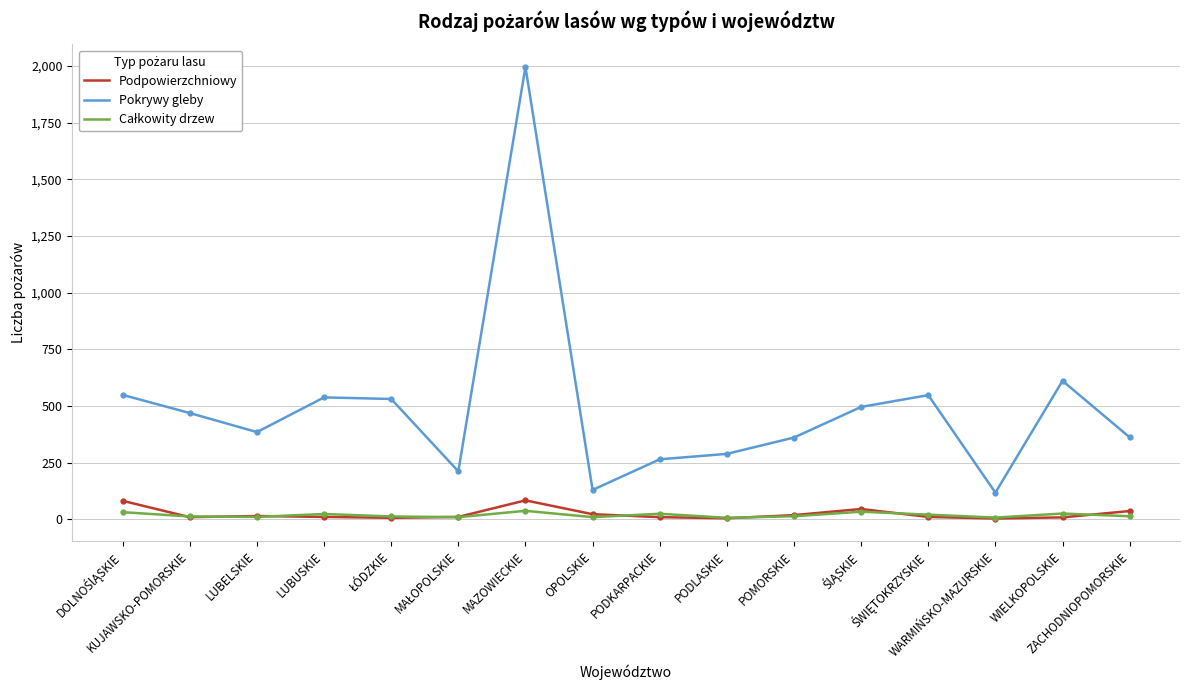

What is the maximum value for Pokrywy gleby?

1995